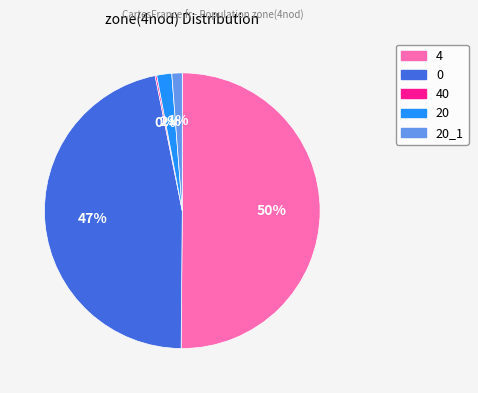

Between 20 and 20_1, which is larger?

20